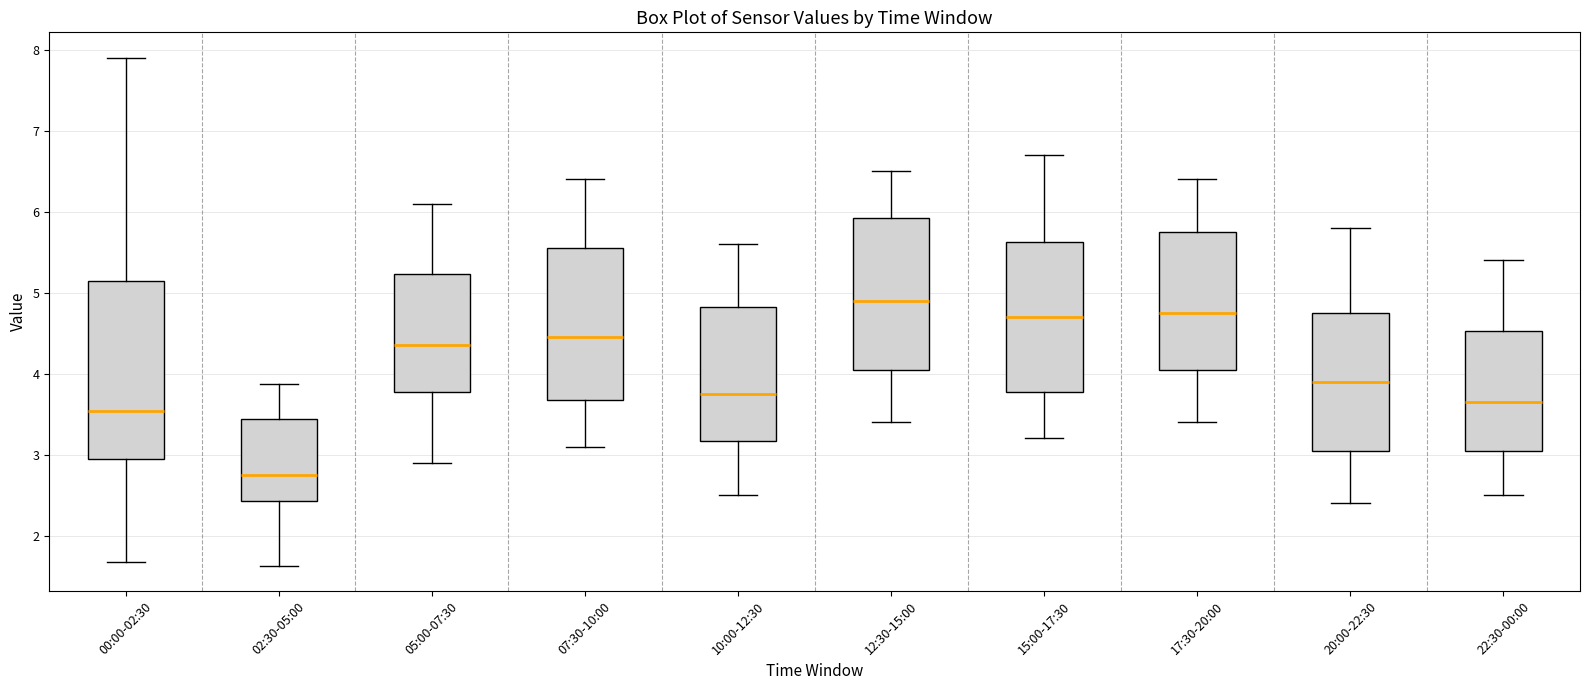

Reading left to right, transcribe this box plot: for each box, give where its median line is, the range the box spans, and where its two whiskers end, as read against the y-axis. The values are not printed on the chart, so give them approximately, as read against the axis.

00:00-02:30: median 3.5, box 3.0 to 5.1, whiskers 1.7 to 7.9
02:30-05:00: median 2.8, box 2.4 to 3.4, whiskers 1.6 to 3.9
05:00-07:30: median 4.4, box 3.8 to 5.2, whiskers 2.9 to 6.1
07:30-10:00: median 4.5, box 3.7 to 5.6, whiskers 3.1 to 6.4
10:00-12:30: median 3.8, box 3.2 to 4.8, whiskers 2.5 to 5.6
12:30-15:00: median 4.9, box 4.1 to 5.9, whiskers 3.4 to 6.5
15:00-17:30: median 4.7, box 3.8 to 5.6, whiskers 3.2 to 6.7
17:30-20:00: median 4.8, box 4.1 to 5.8, whiskers 3.4 to 6.4
20:00-22:30: median 3.9, box 3.1 to 4.8, whiskers 2.4 to 5.8
22:30-00:00: median 3.7, box 3.1 to 4.5, whiskers 2.5 to 5.4